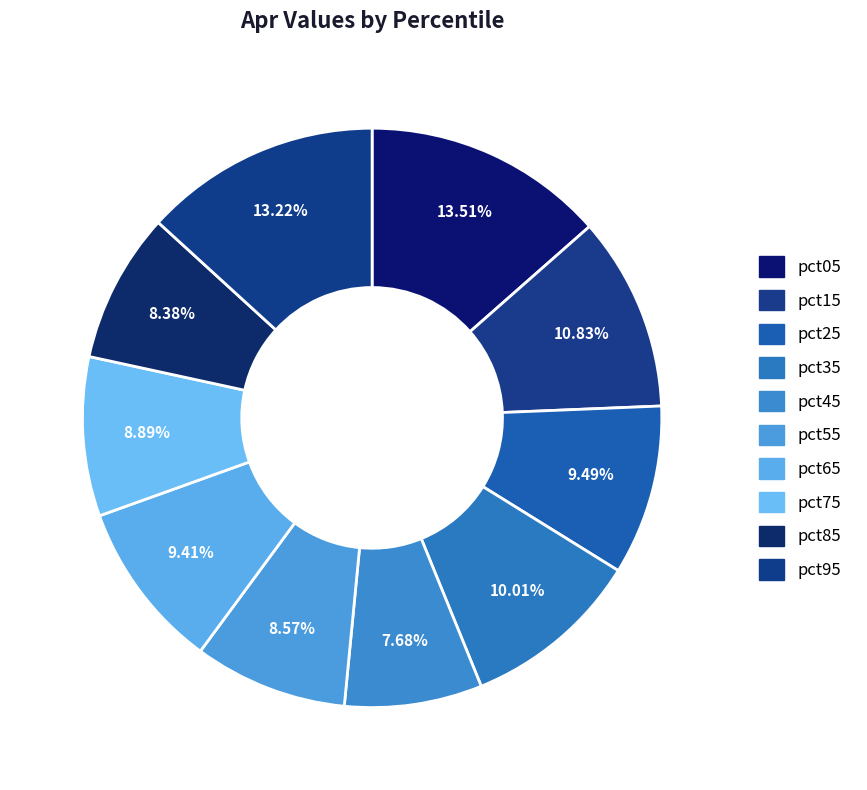

To the nearest percent, what is the difference between the largest and smallest slice percentages?

6%